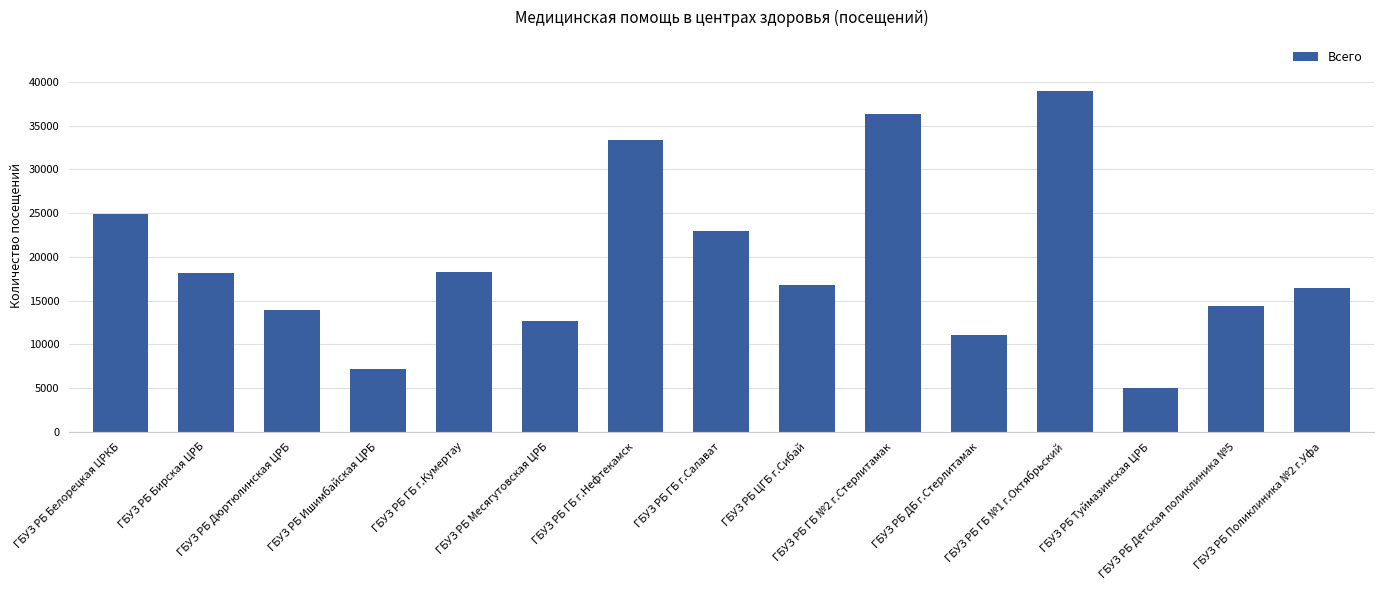

Are the bars grouped side by side (vs. stacked)?

No